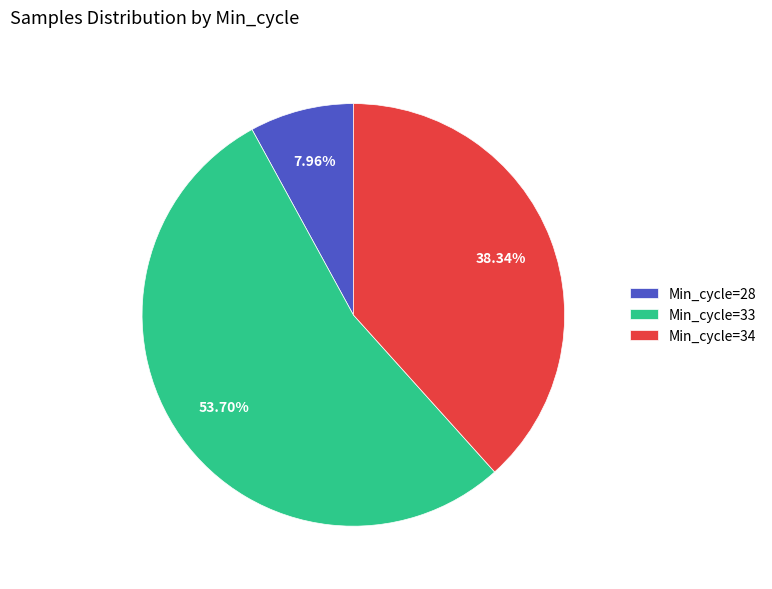

Rank the categories by value from highest to lowest.

Min_cycle=33, Min_cycle=34, Min_cycle=28